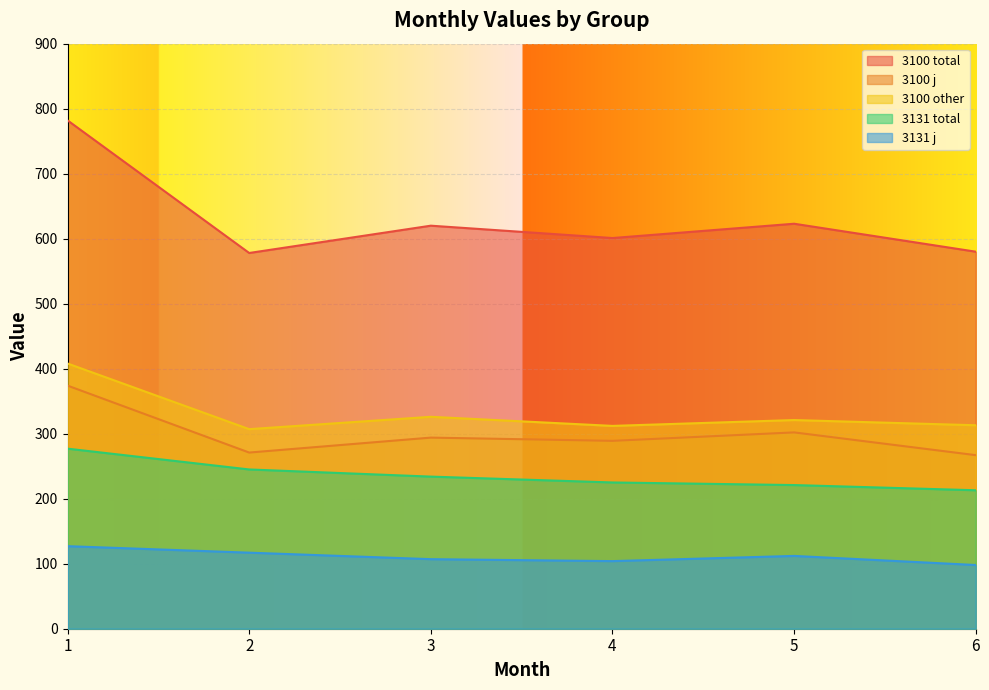

Which has a higher value, 1 or 3?

1